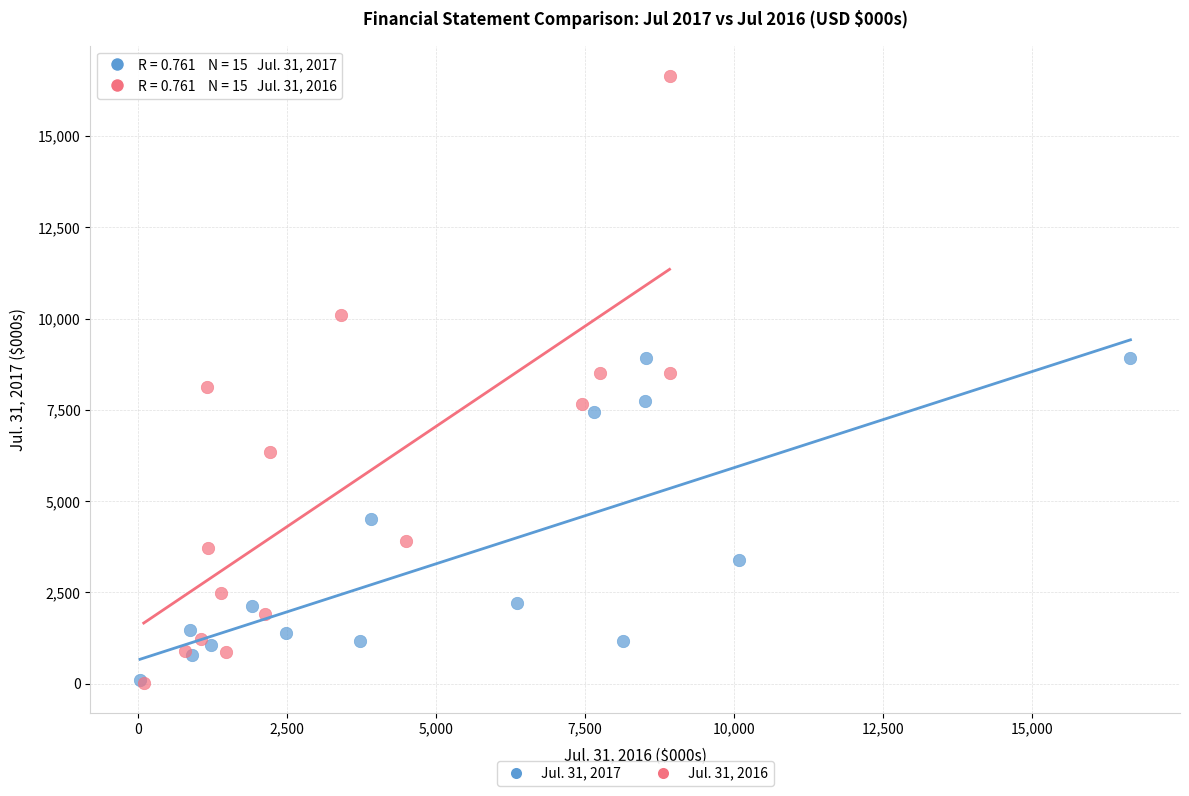

Which series has the largest Y range (max minus min)?

Jul. 31, 2016